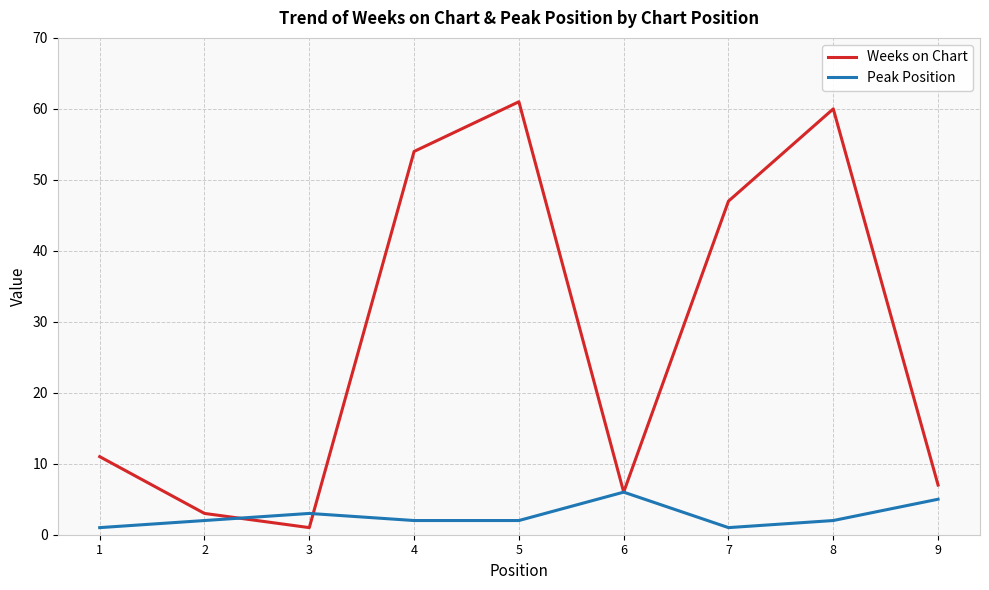

What is the sum of all Peak Position values?

24